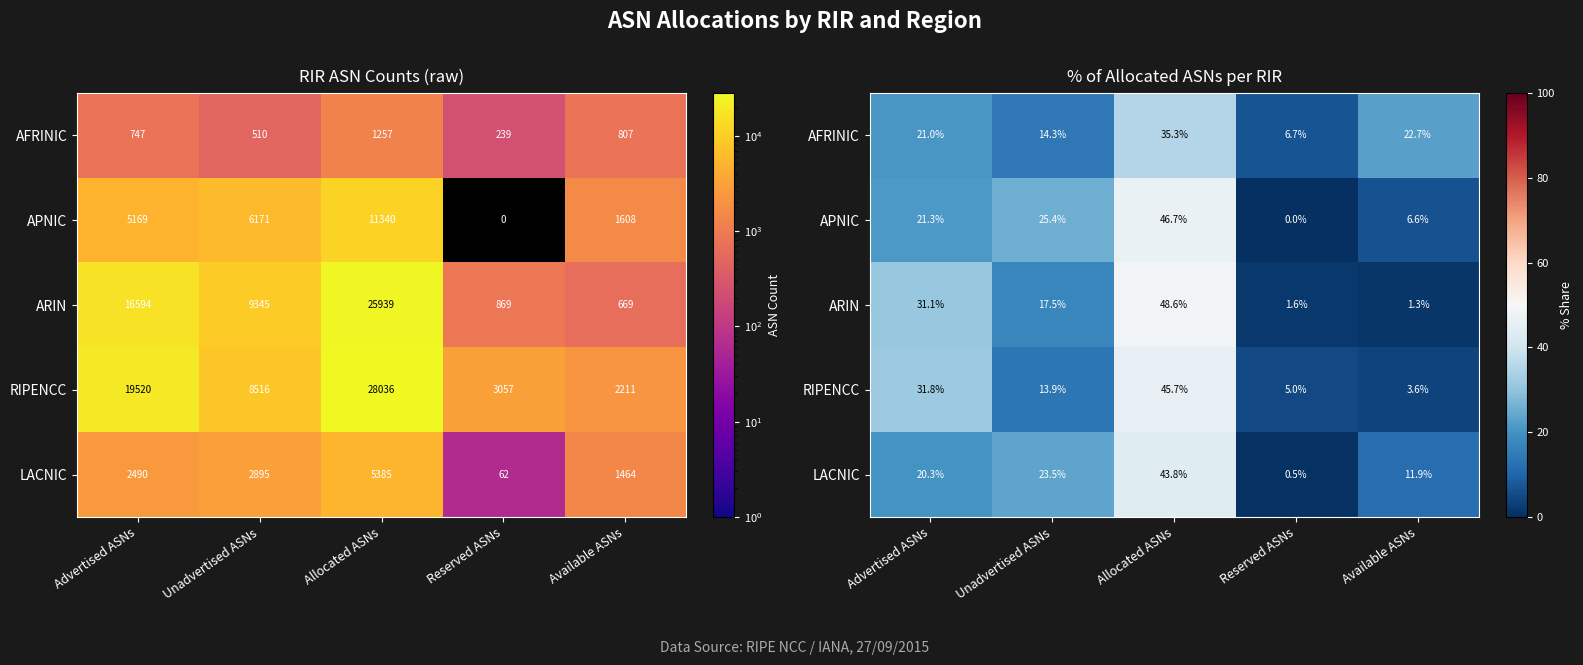

Between Reserved ASNs and Available ASNs, which is larger?

Available ASNs